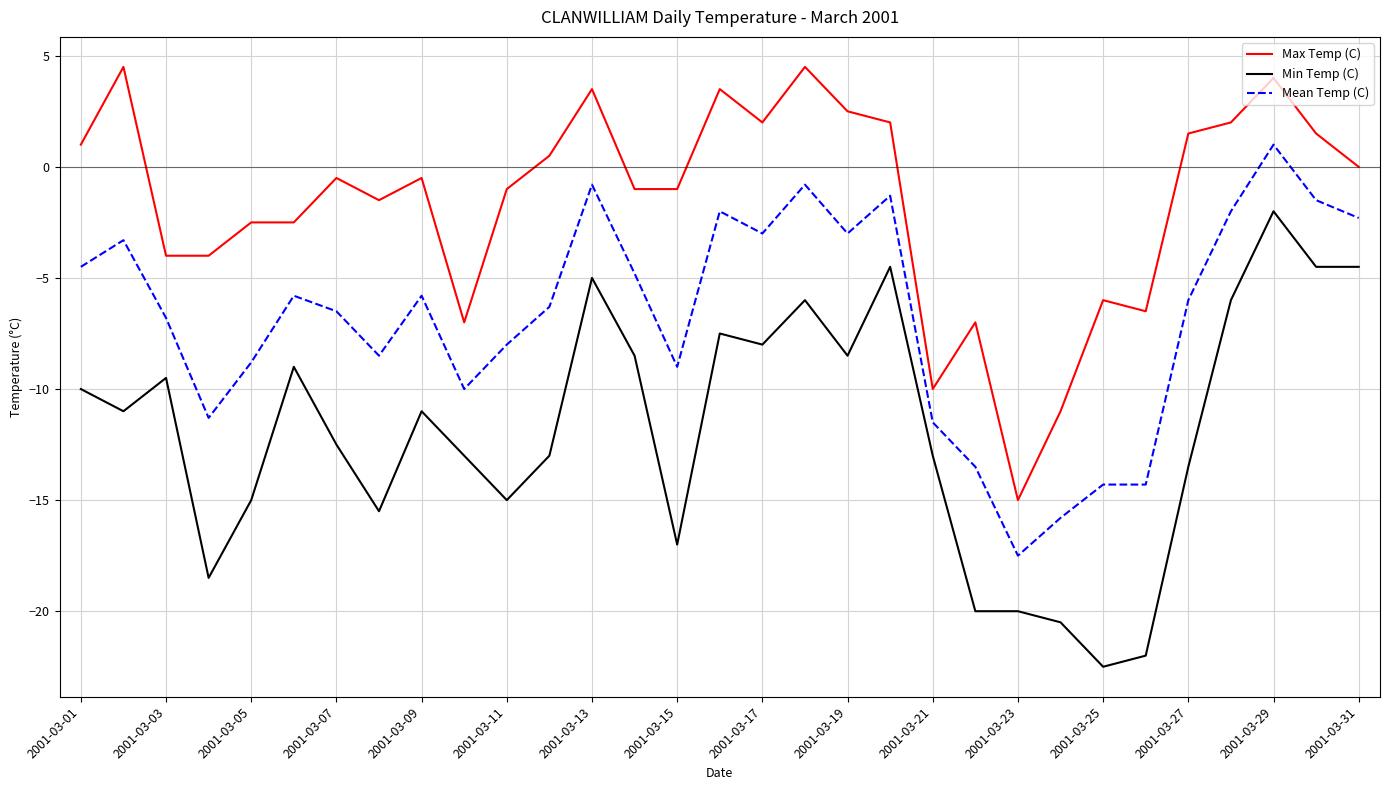

Which series has the largest range (max minus min)?

Min Temp (C)